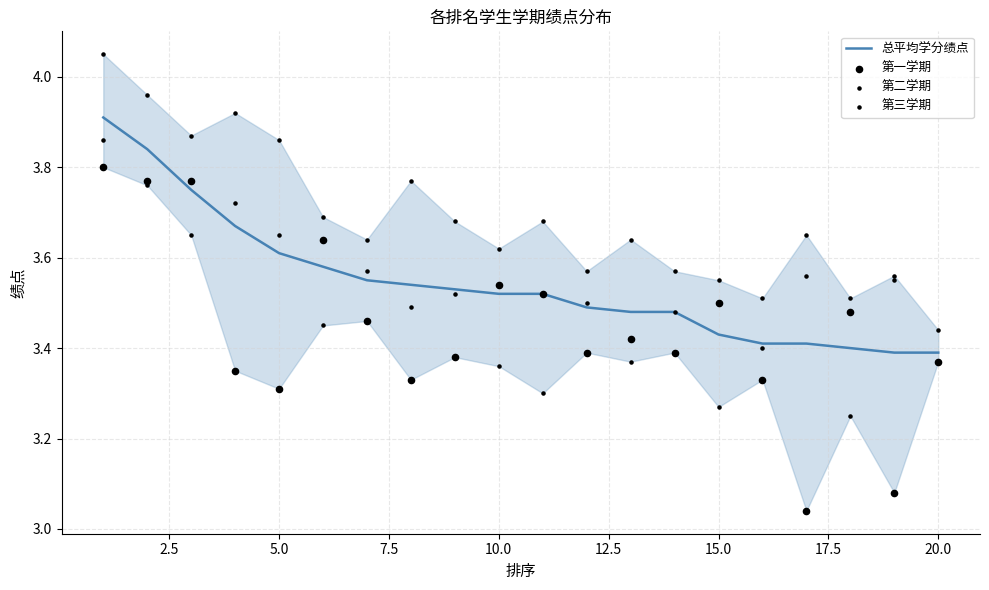

Is the value of 第一学期 at 10 greater than the value of 第二学期 at 17.5?

Yes